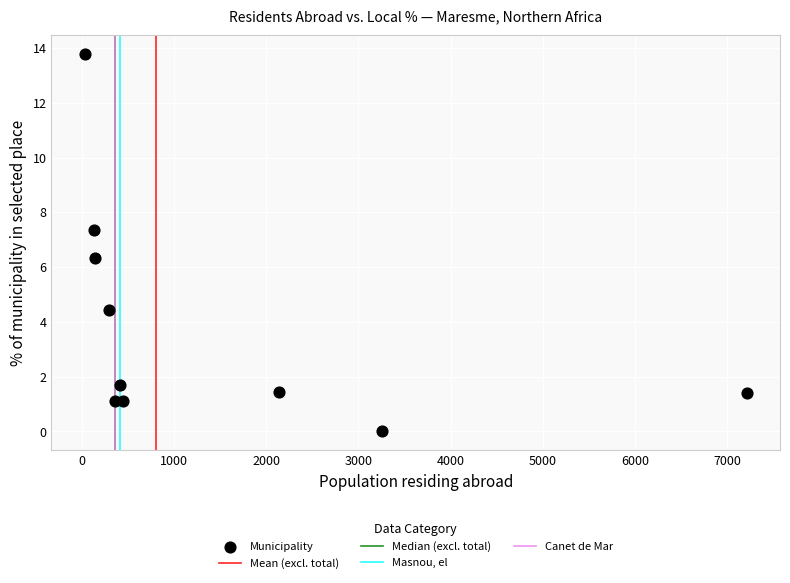

What Y value in the scatter plot is closest to 6?

6.3